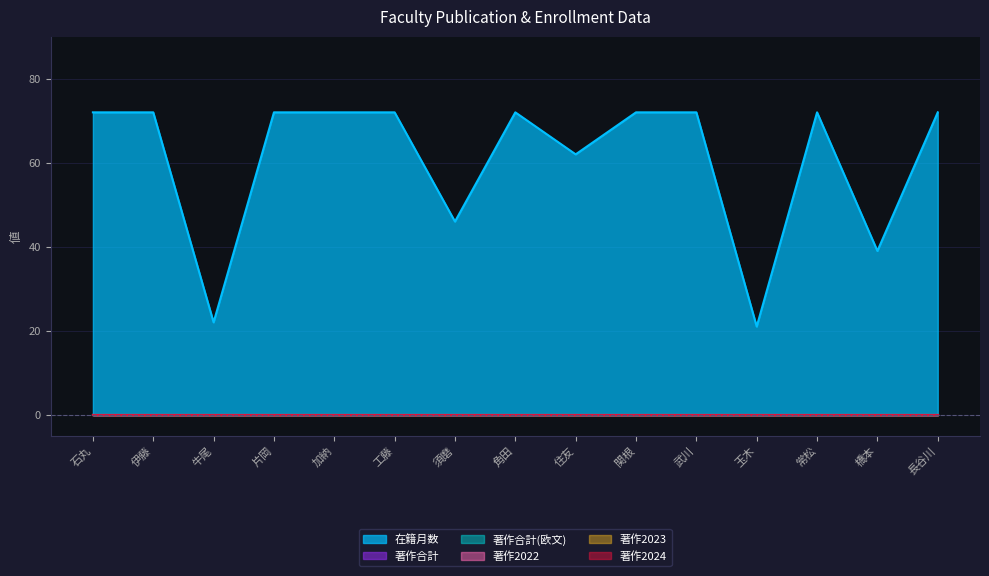

What is the total value across all series at 橋本?

39